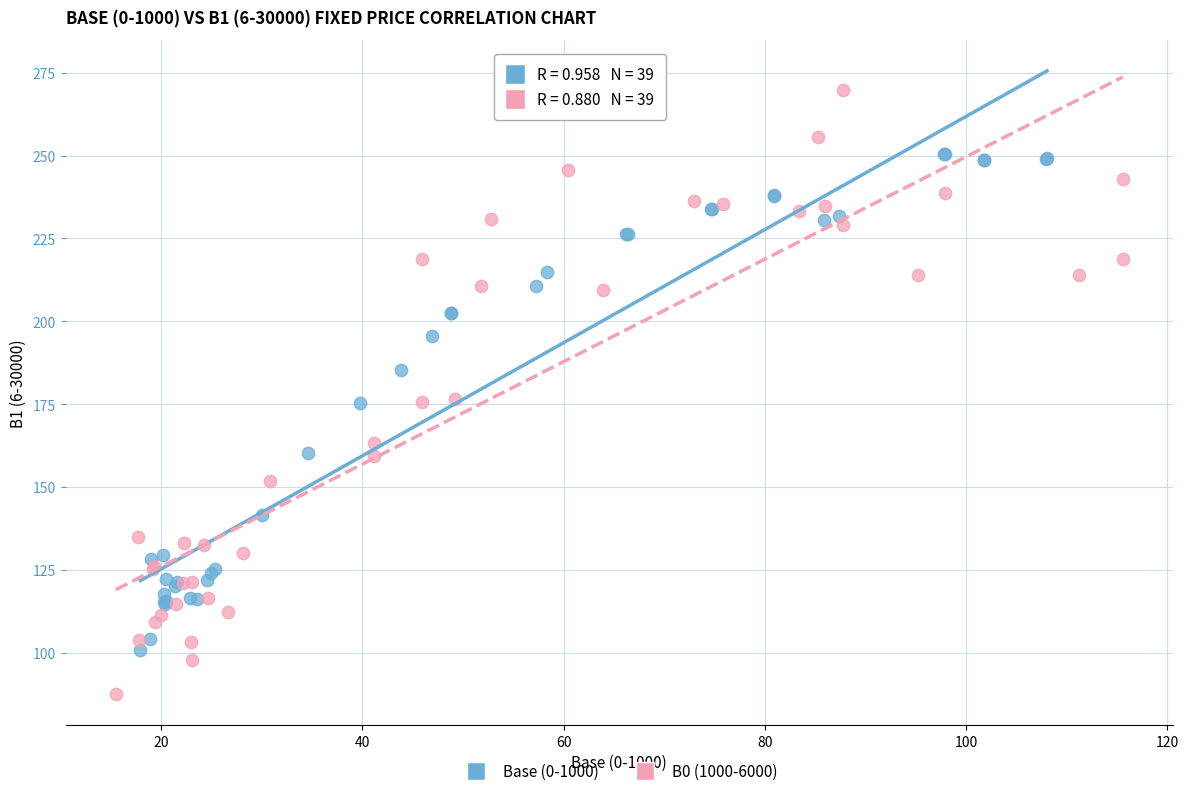

Which series contains the highest Y value?

B0 (1000-6000)